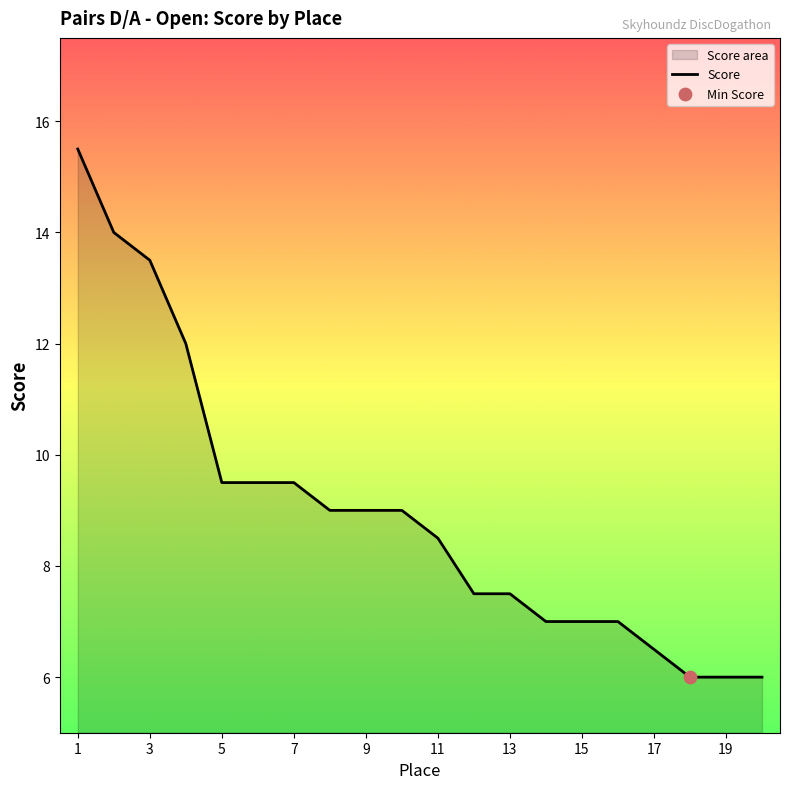

Which has a higher value, 17 or 13?

13